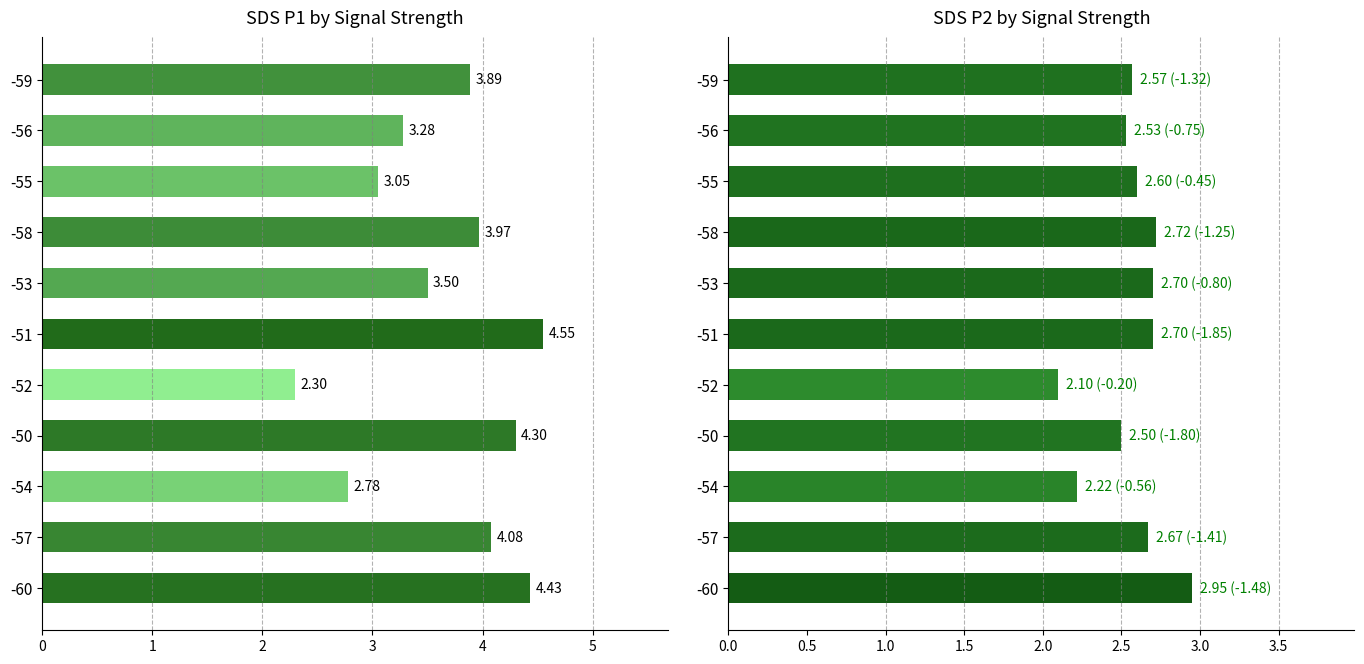

Are the bars grouped side by side (vs. stacked)?

Yes